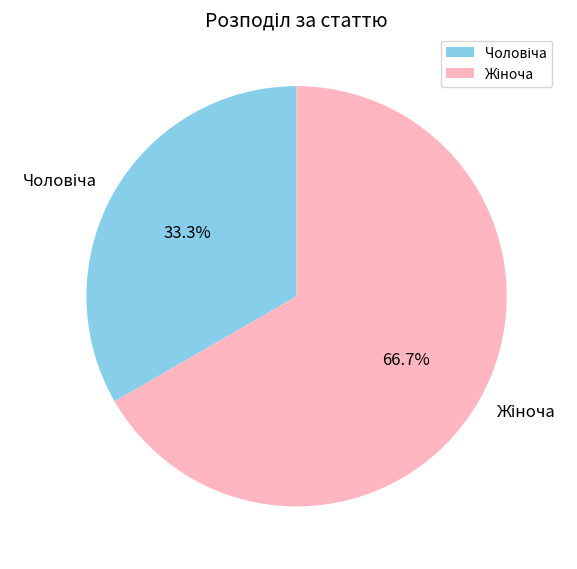

To the nearest percent, what is the average slice percentage?

50%